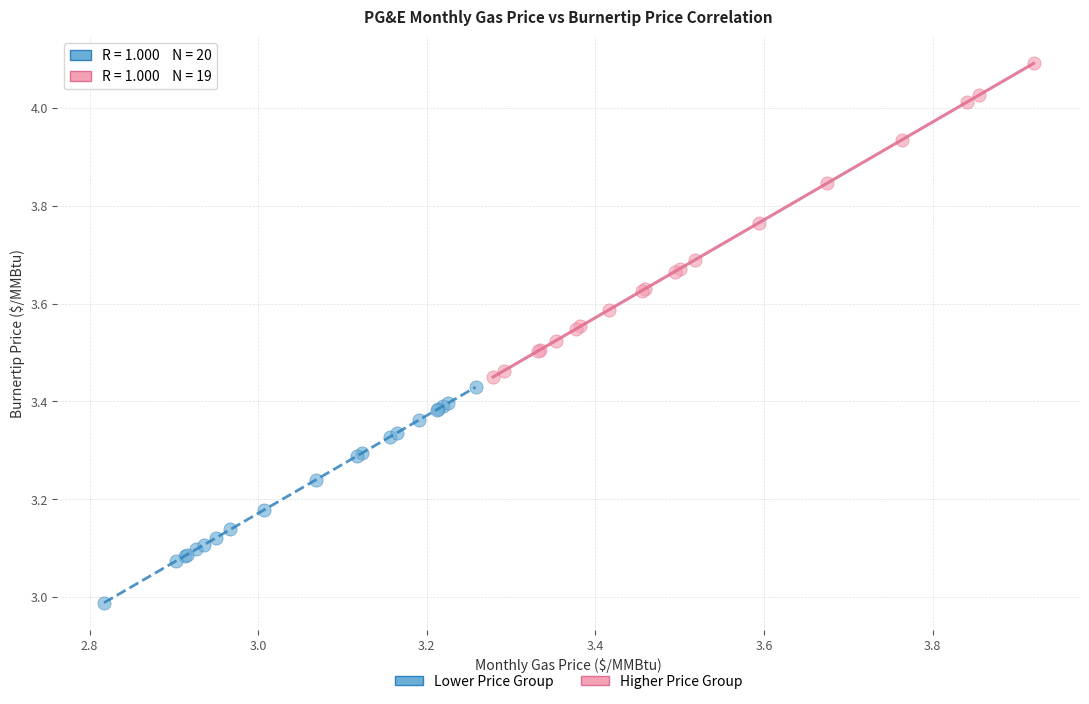

Which series contains the lowest Y value?

Lower Price Group